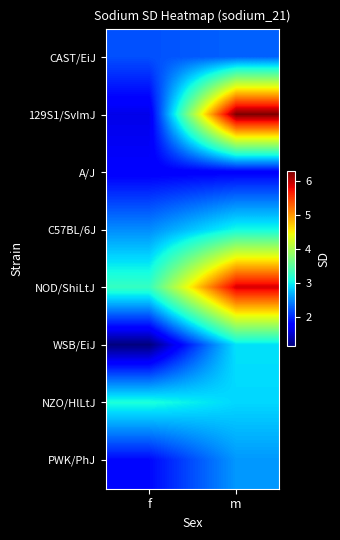

What is the total value across all series at m?

27.6